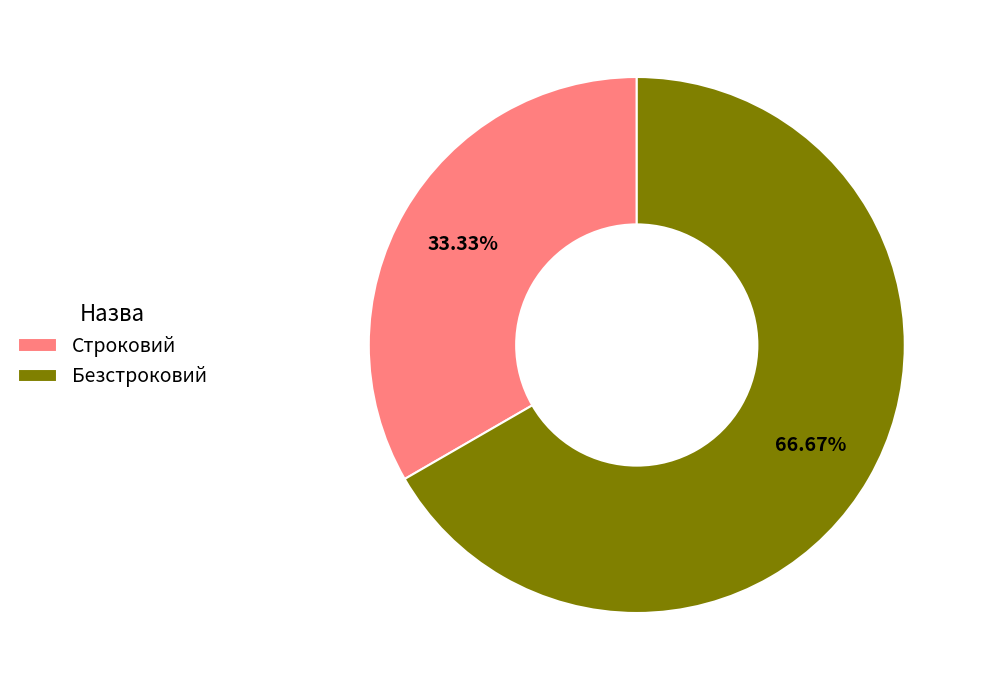

The Строковий slice represents 33% of the pie. True or false?

True